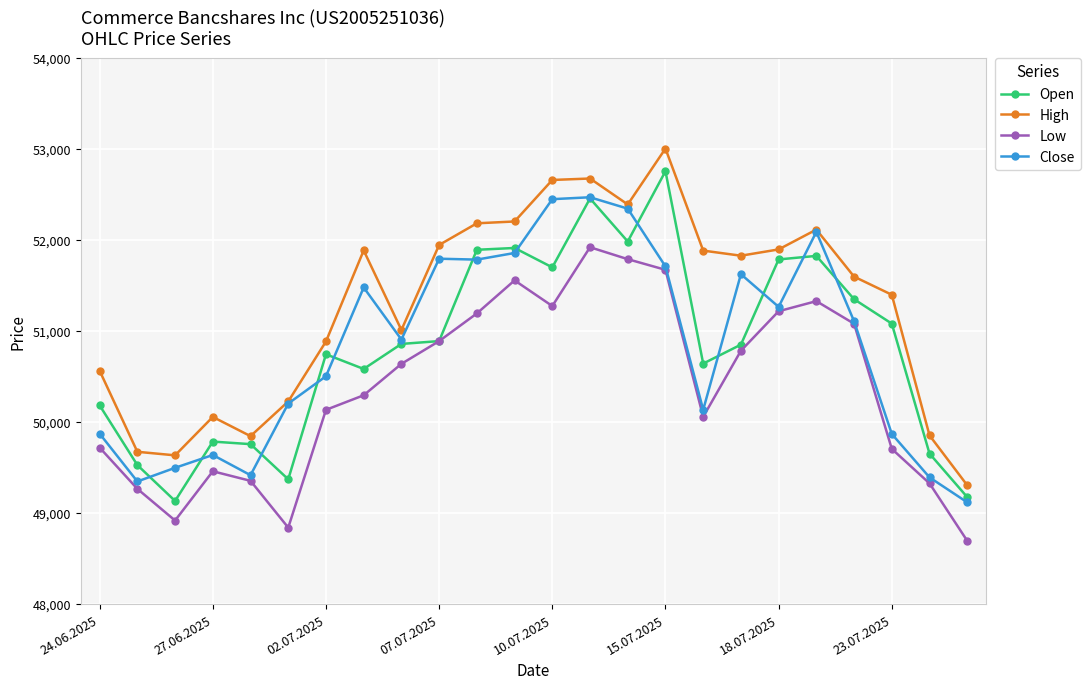

List the series in order of their peak value, highest first.

High, Open, Close, Low